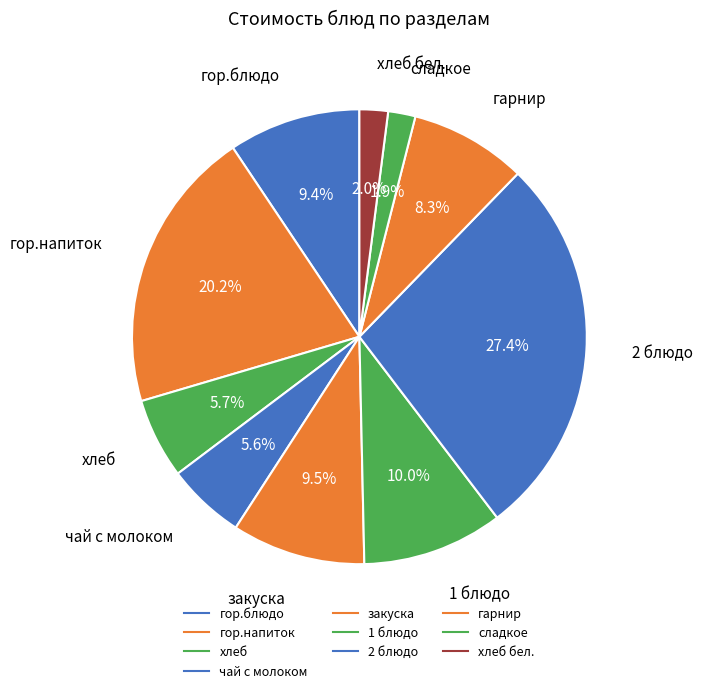

Is there any slice that represents more than half of the pie?

No